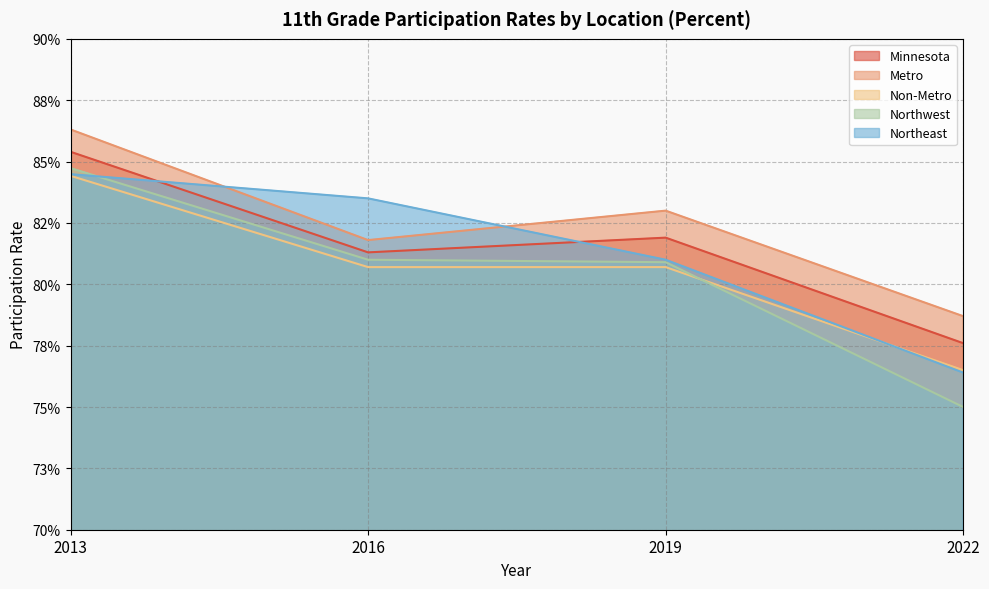

Read the Non-Metro value at 2016.

0.8